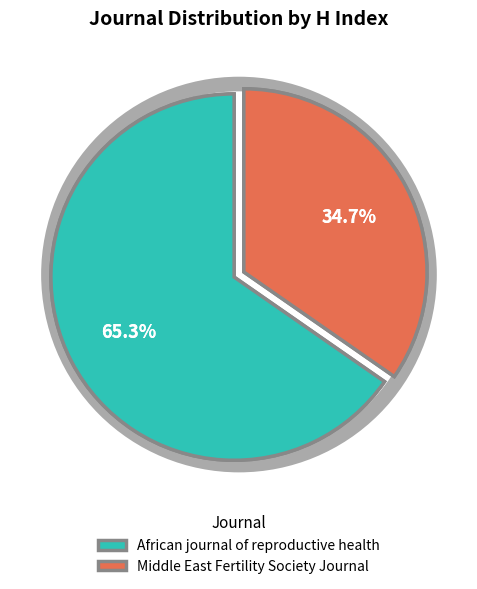

To the nearest percent, what is the average slice percentage?

50%